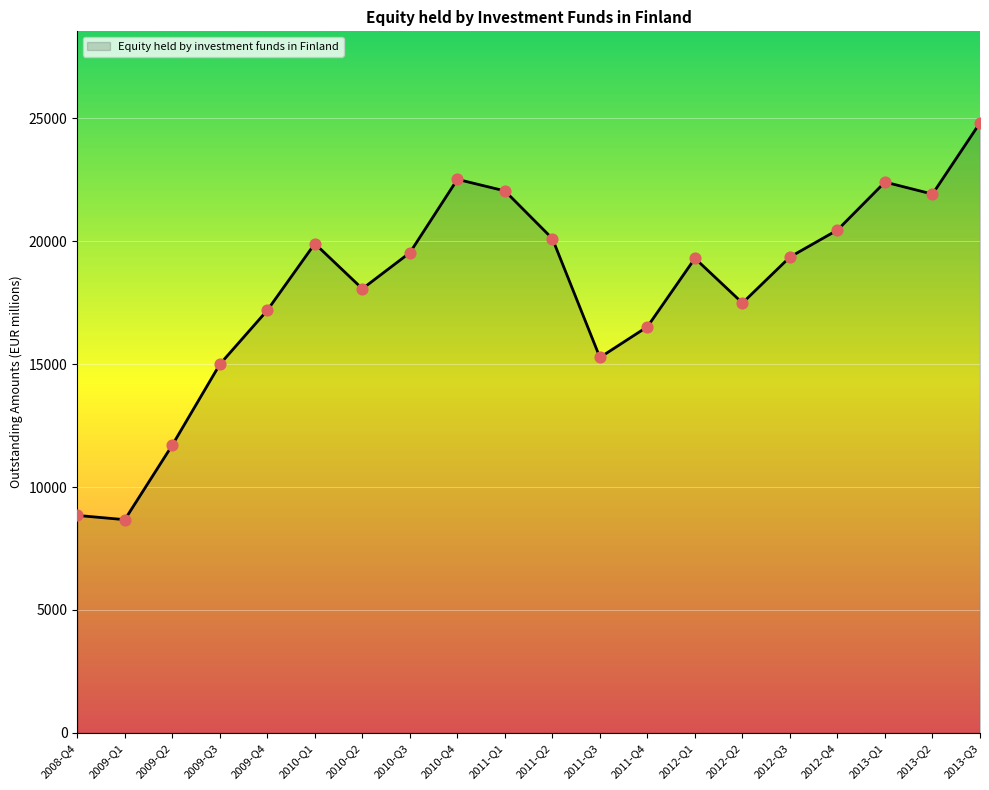

What is the change in value from 2011-Q2 to 2013-Q1?

+2302